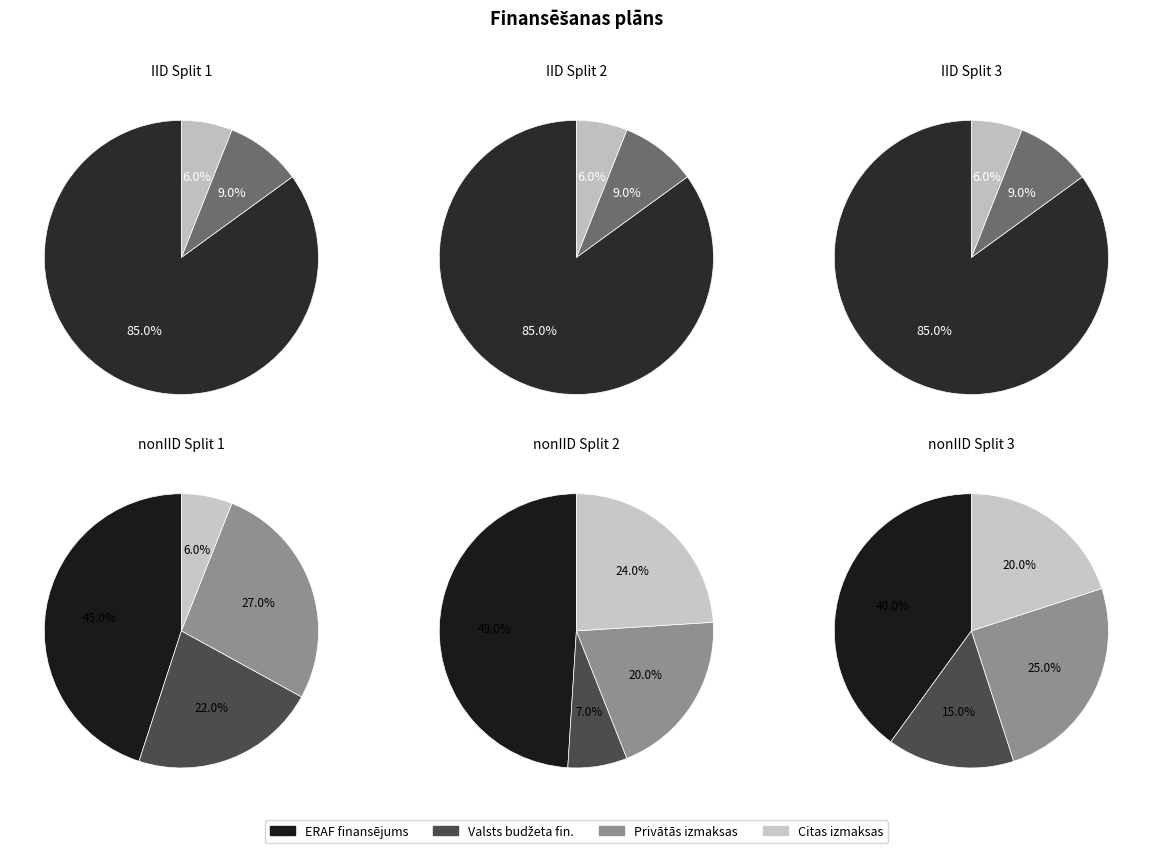

Between Attiecināmais valsts budžeta finansējums and Kopējās attiecināmās privātās izmaksas, which is larger?

Attiecināmais valsts budžeta finansējums